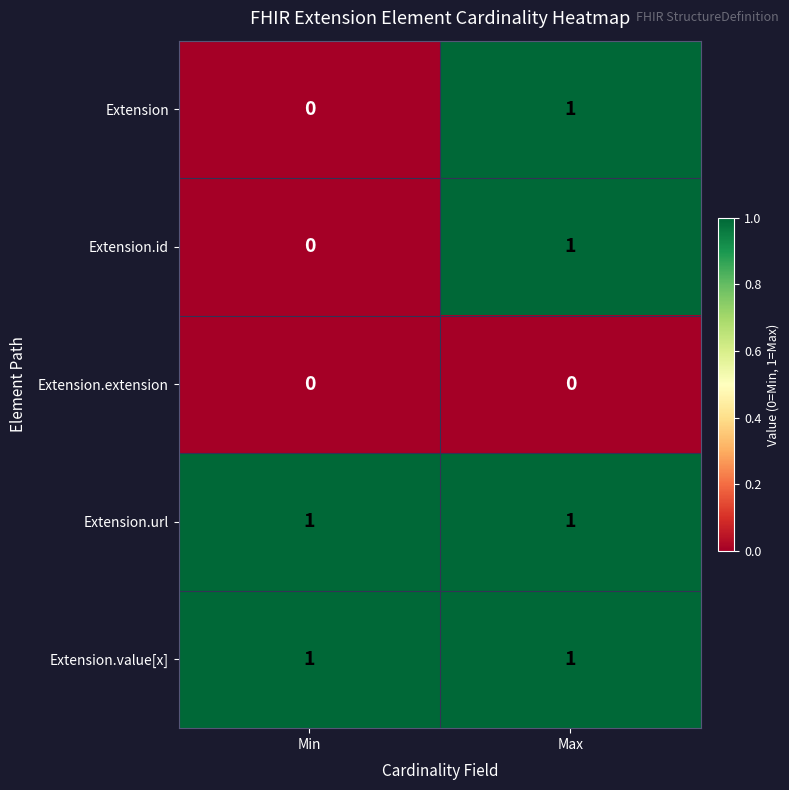

List the labels in order of Extension value, smallest first.

Min, Max